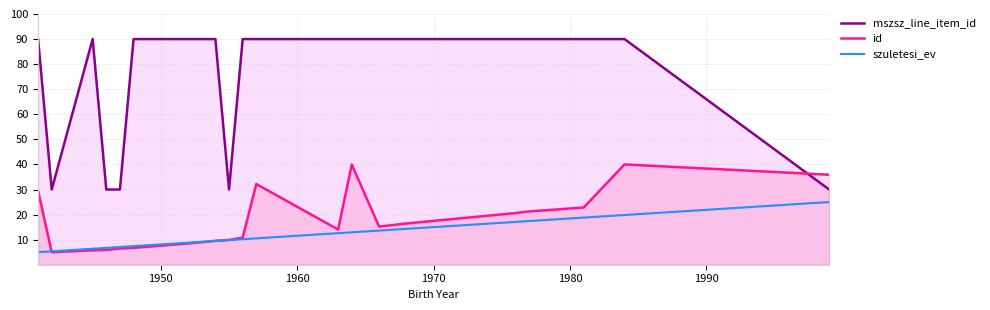

Which series ends up on top after the final intersection of mszsz_line_item_id and id?

id